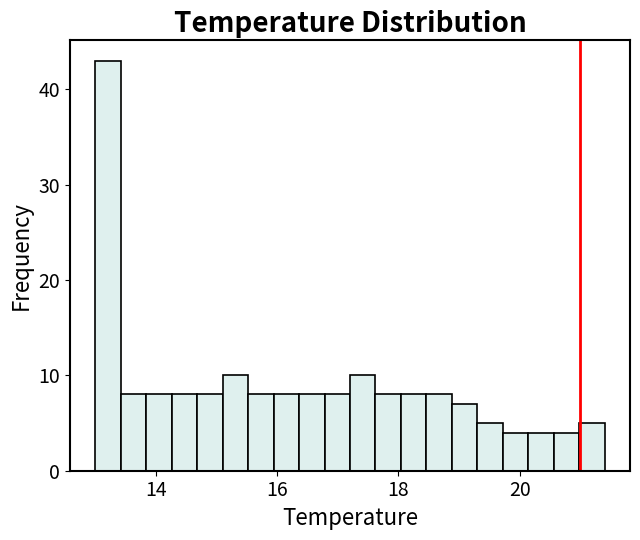

Read against the x-axis, roughly where is the centre of the tallest bar?

13.2